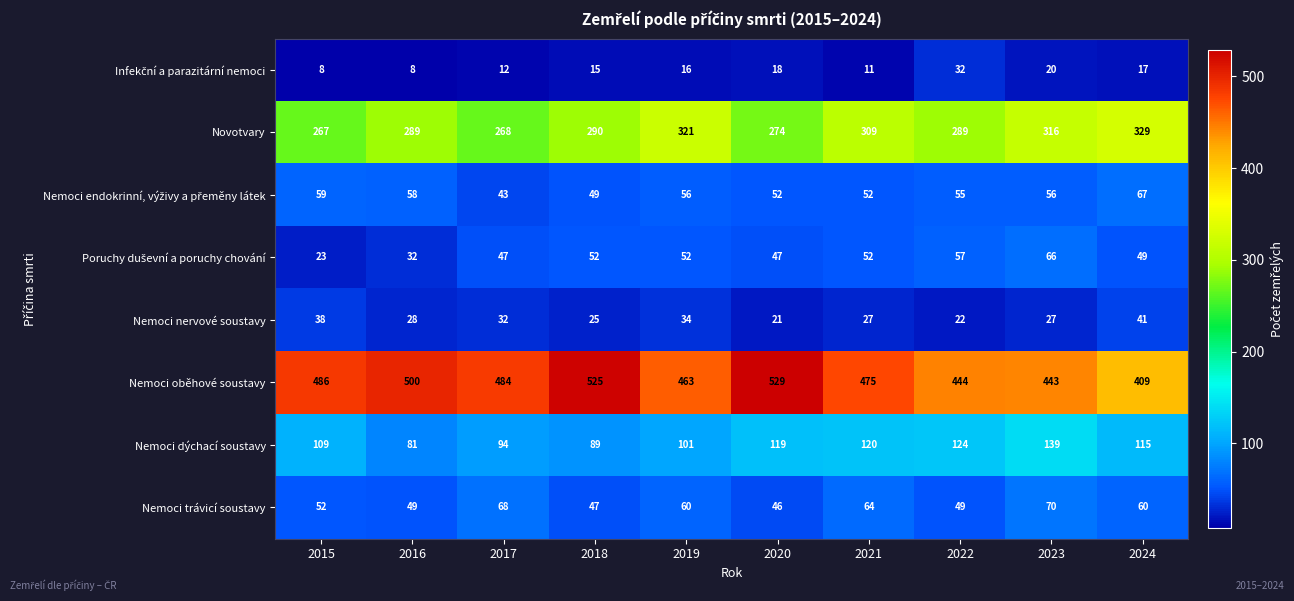

Which series has the largest range (max minus min)?

Nemoci oběhové soustavy